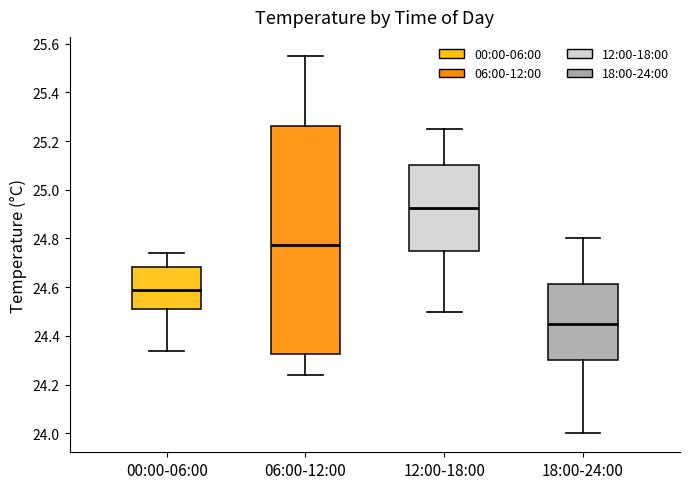

Where does the median line of the box for 06:00-12:00 sit on the y-axis? The values are not printed on the chart, so give them approximately, as read against the axis.

24.78